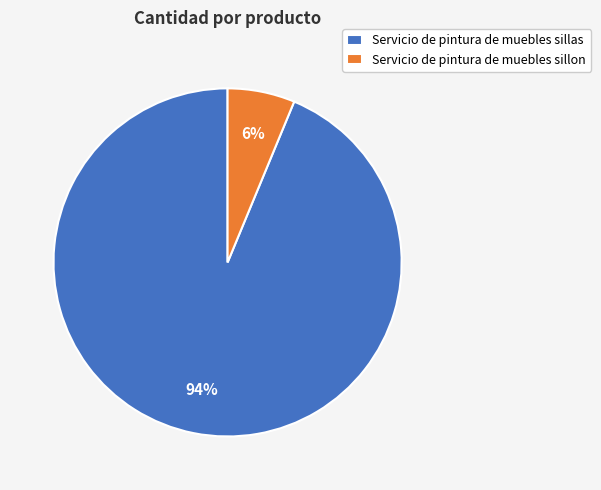

To the nearest percent, what portion does Servicio de pintura de muebles sillon represent?

6%